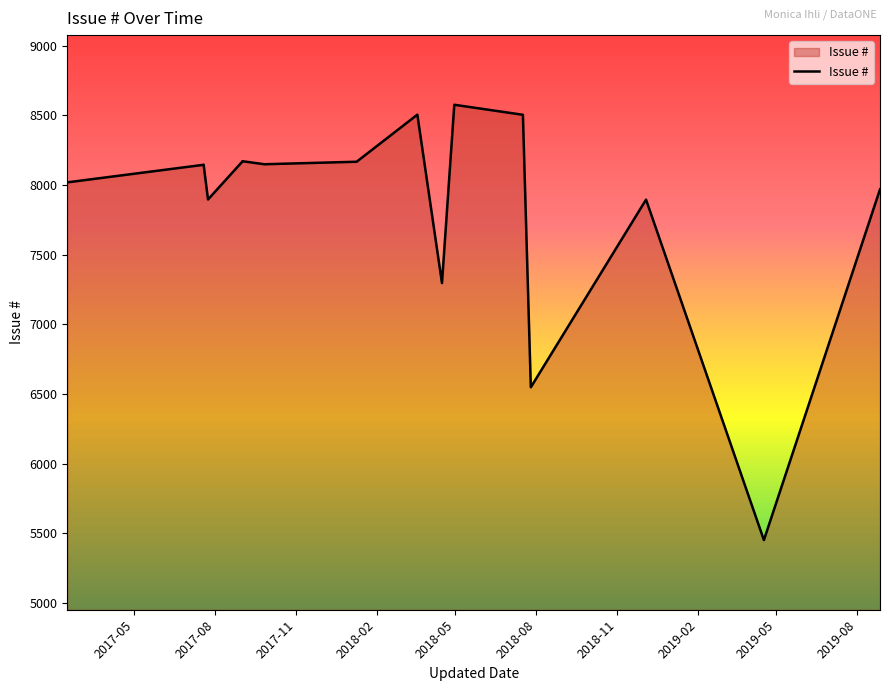

Does the chart display data point markers on the line(s)?

No